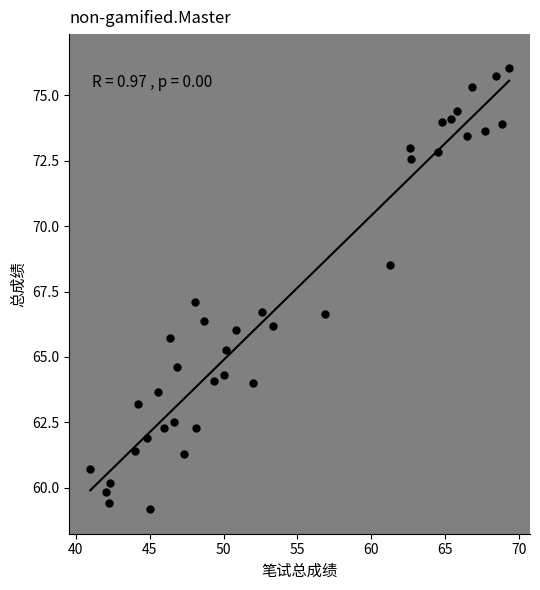

What is the range of Y values (max minus min)?

16.9